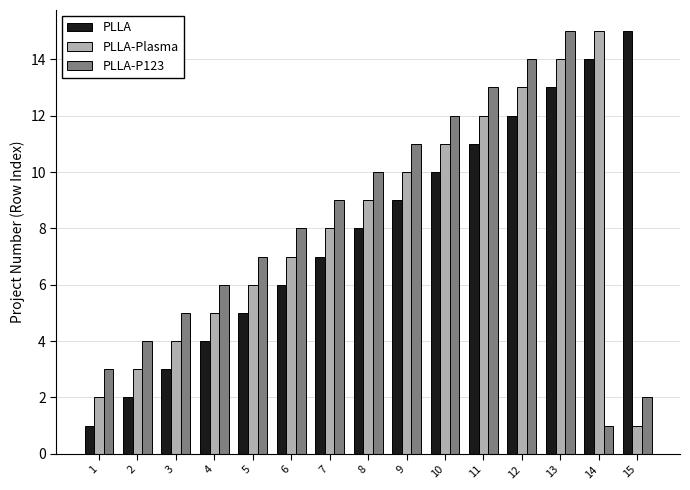

Which series changed the most between 3 and 15?

PLLA